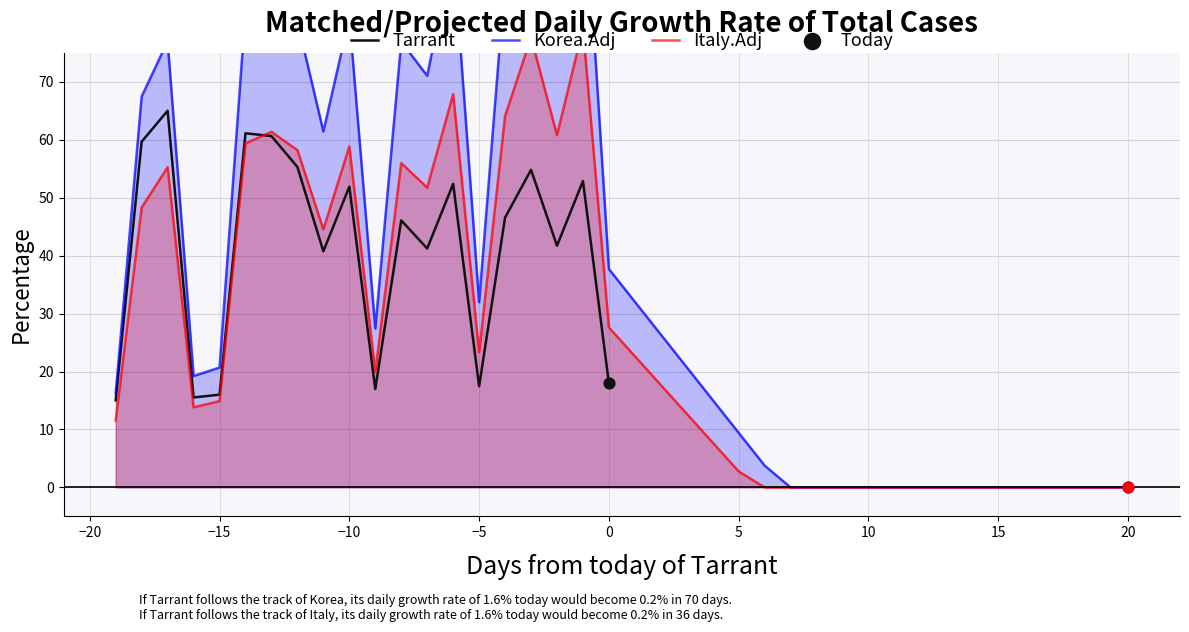

What is the maximum value for Tarrant?

65.0